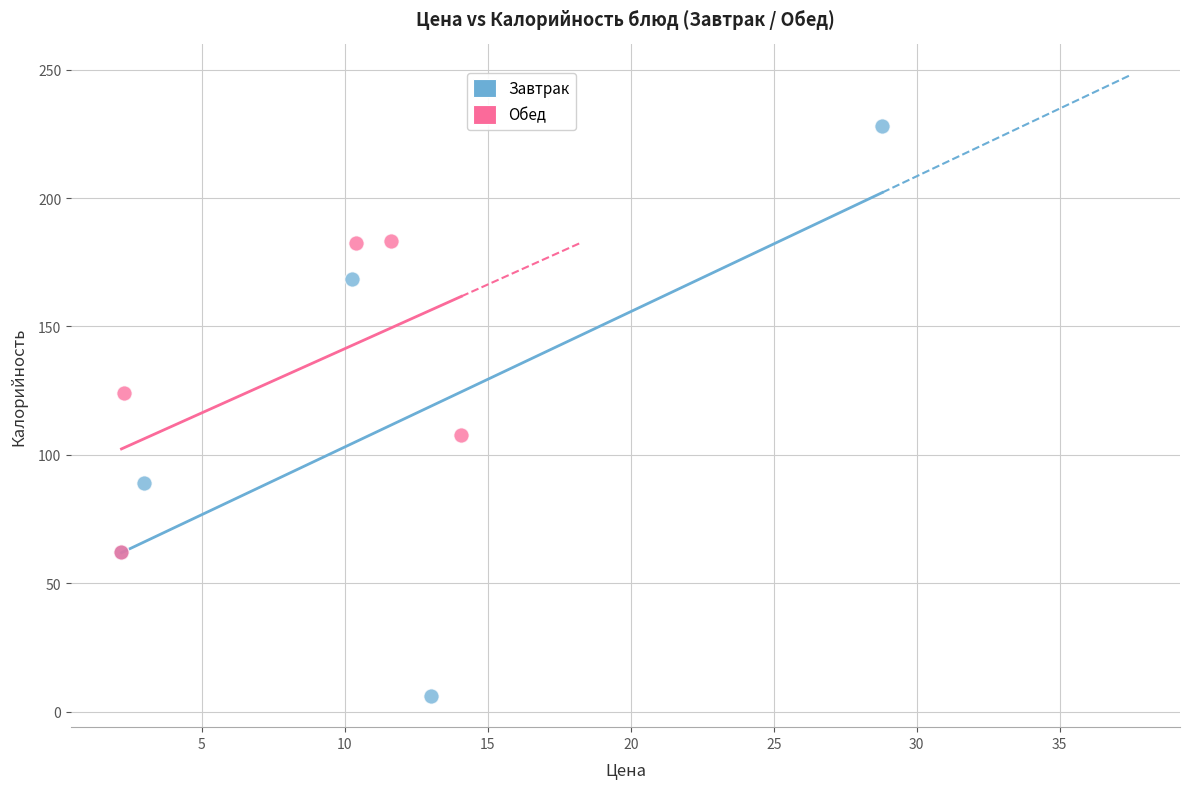

Which series contains the highest Y value?

Завтрак